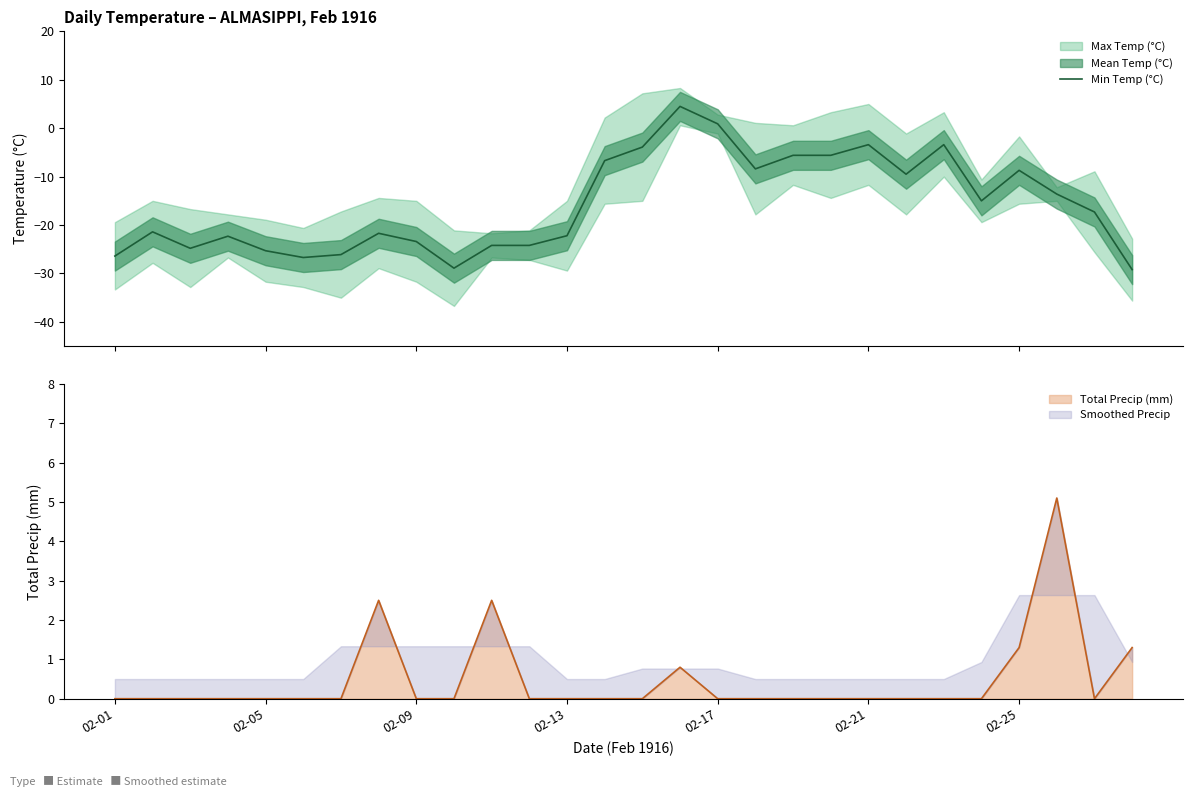

What is the sum of the values at 23 and 22?

-18.4